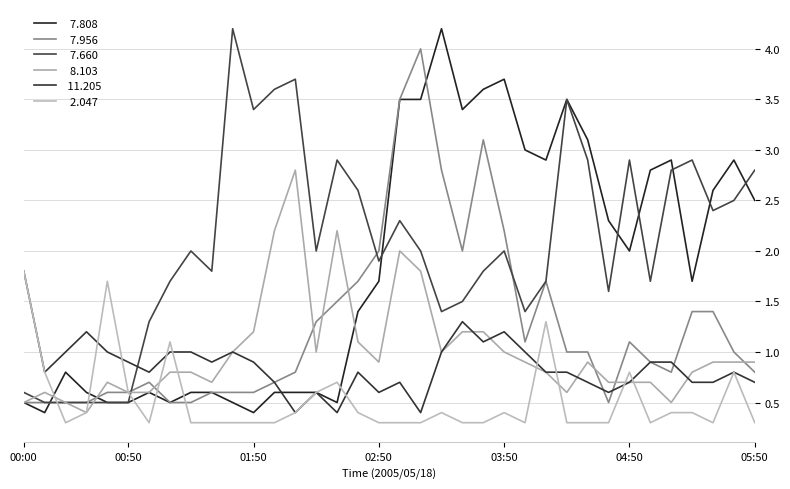

True or false:   7.660 has a value of 0.5 at 00:40.

True